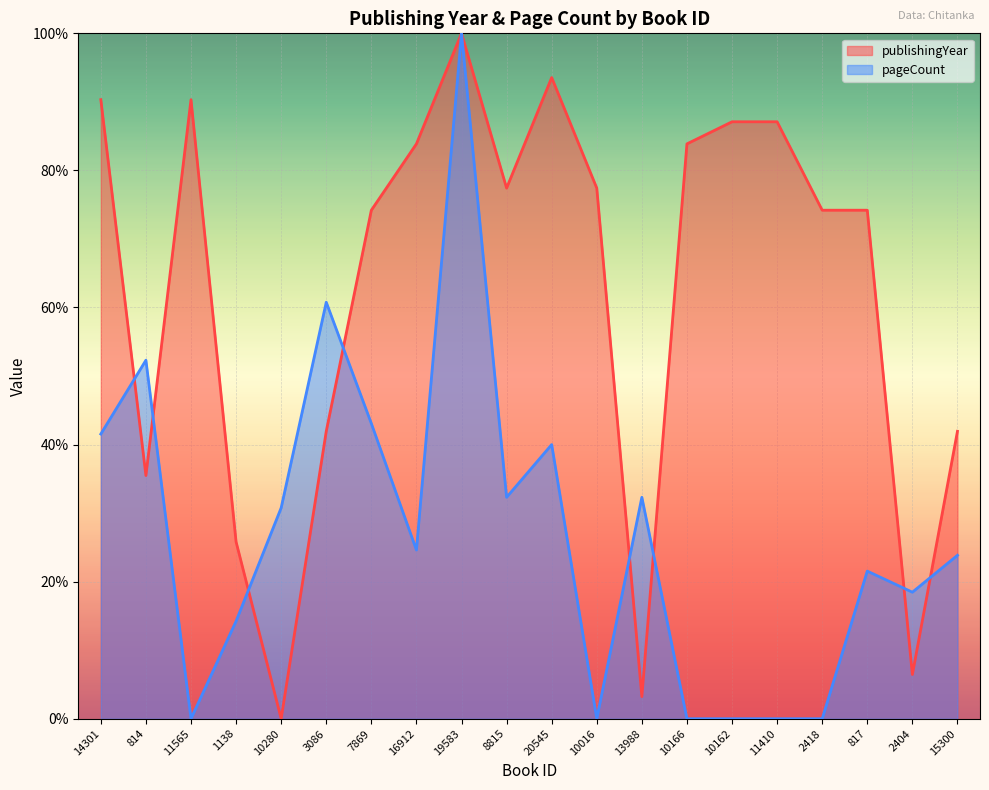

What position from the left is 2404?

19